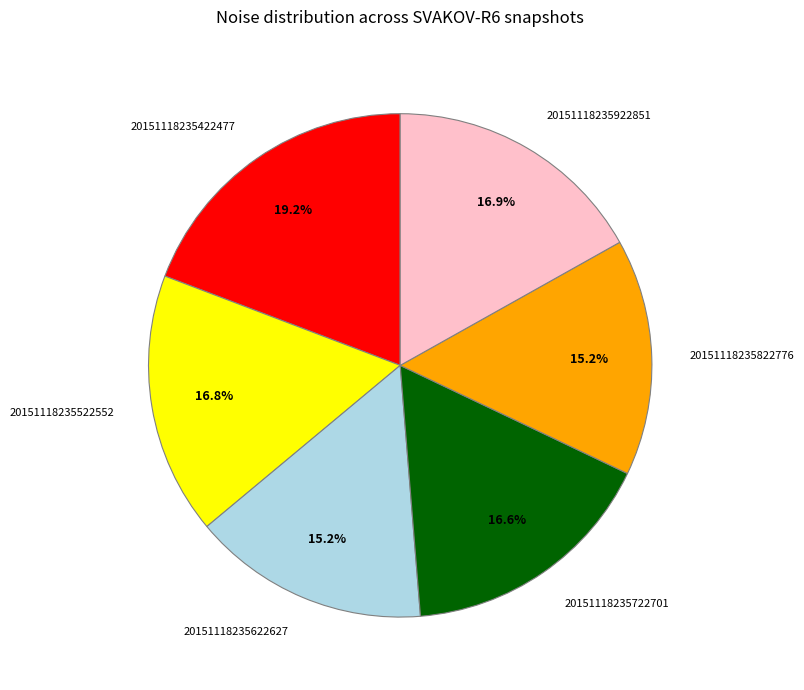

Is there a majority slice in this chart?

No